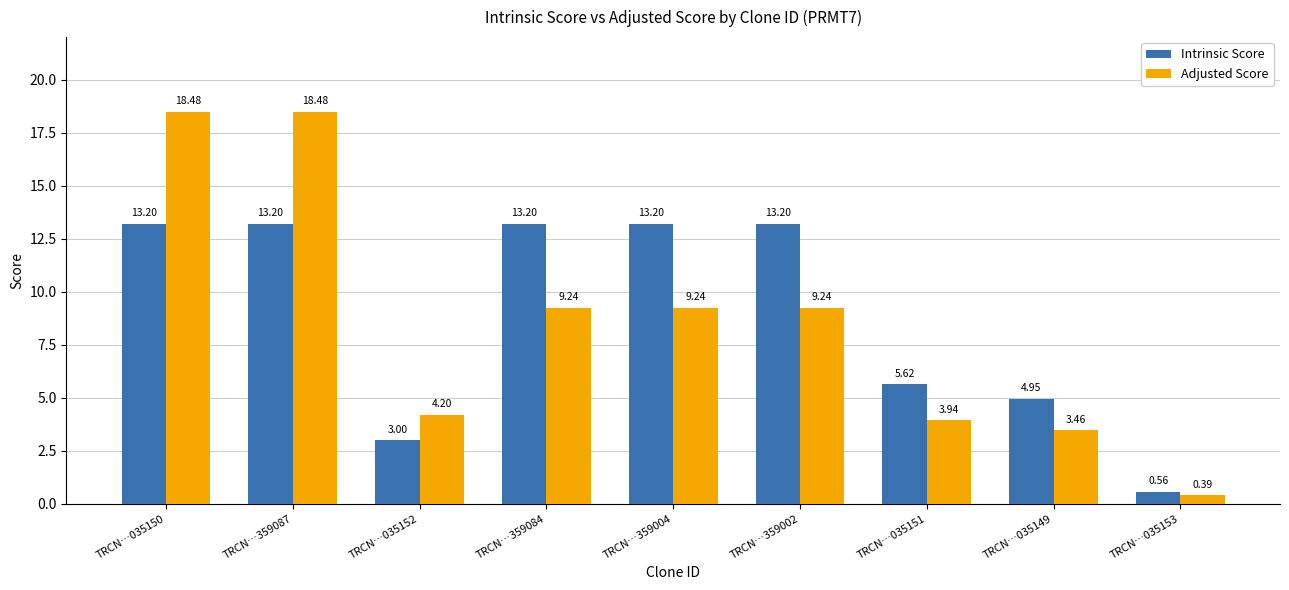

What is the value of the Intrinsic Score bar at the 1st from the left?

13.2